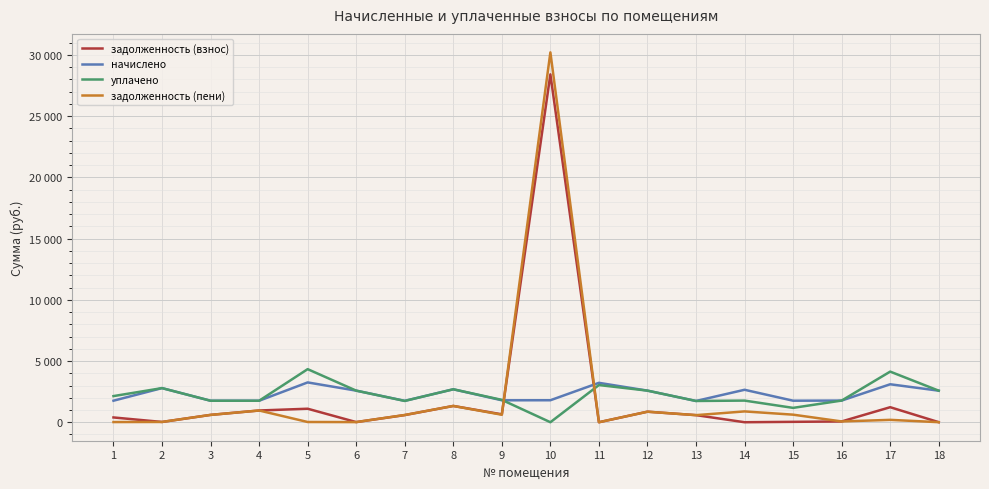

Which has a higher value, 9 or 1?

9